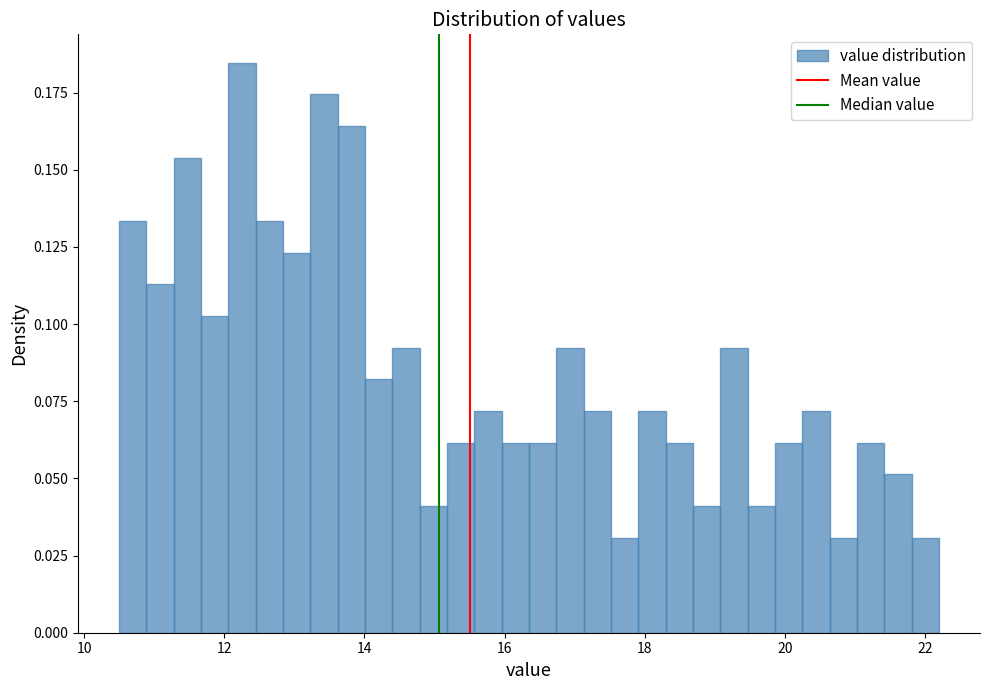

Around what value on the x-axis is the tallest bar? Give the approximate position of its centre, as read against the axis.

12.2